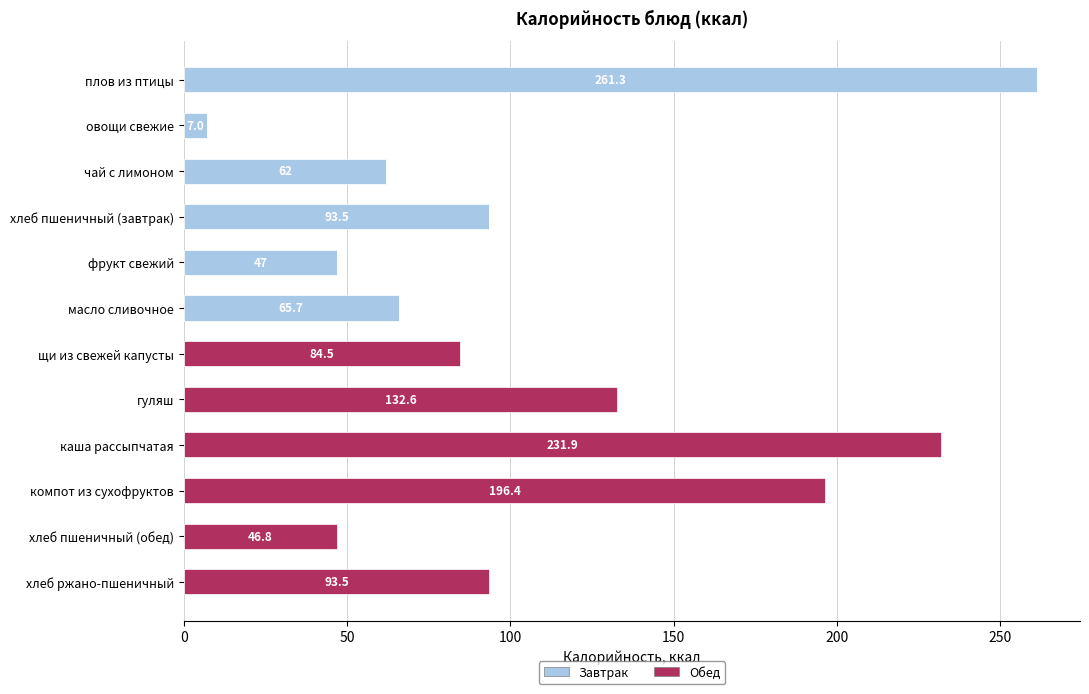

What is the total value across all series at чай с лимоном?

62.0